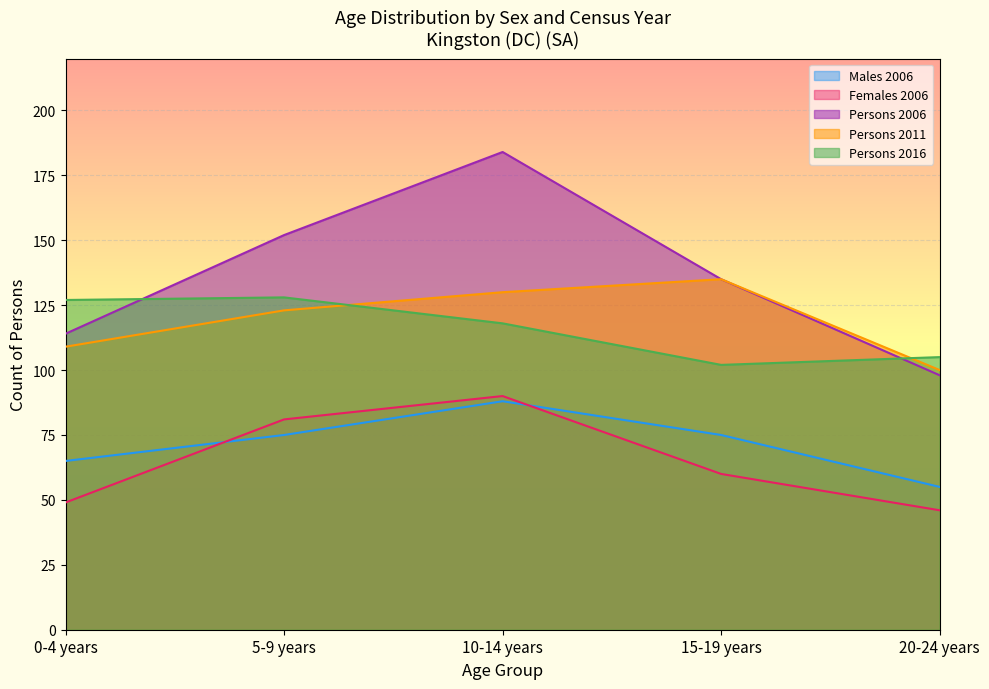

At which label does Persons 2006 first exceed 135?

5-9 years